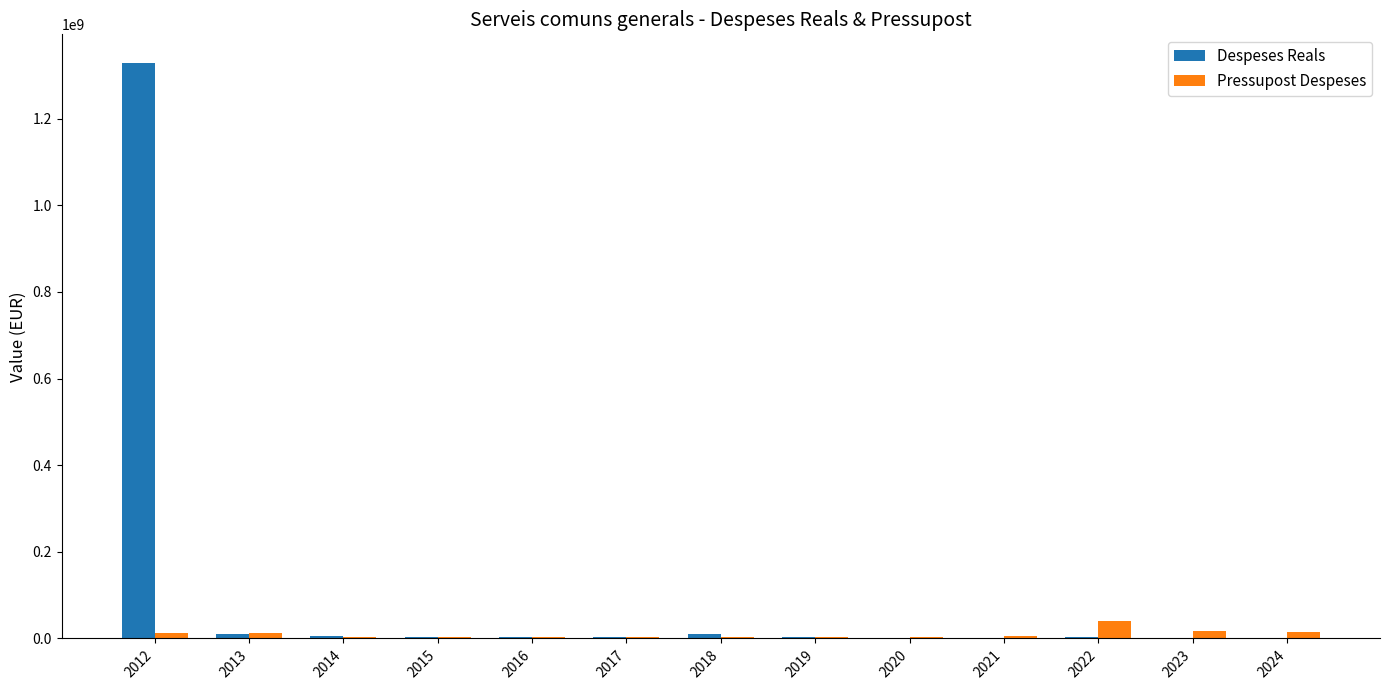

What is the sum of all Pressupost Despeses values?

126049777.0